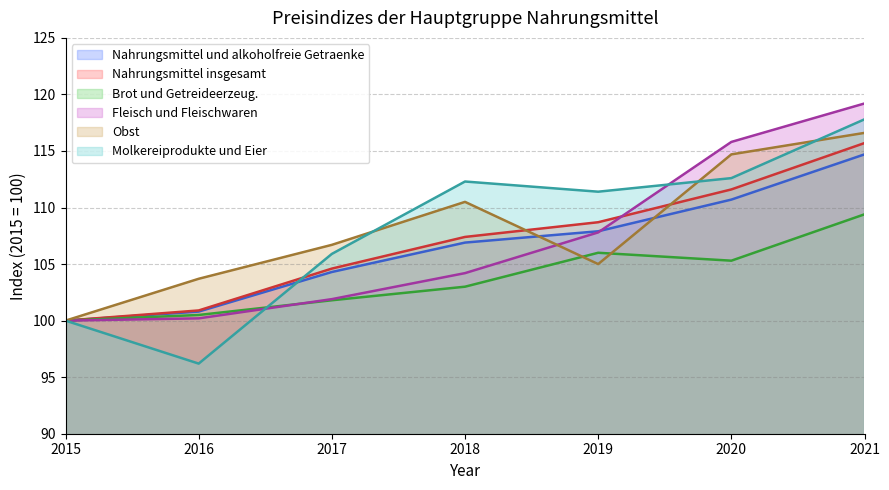

What is the difference between the Nahrungsmittel insgesamt values at 2016 and 2019?

7.8